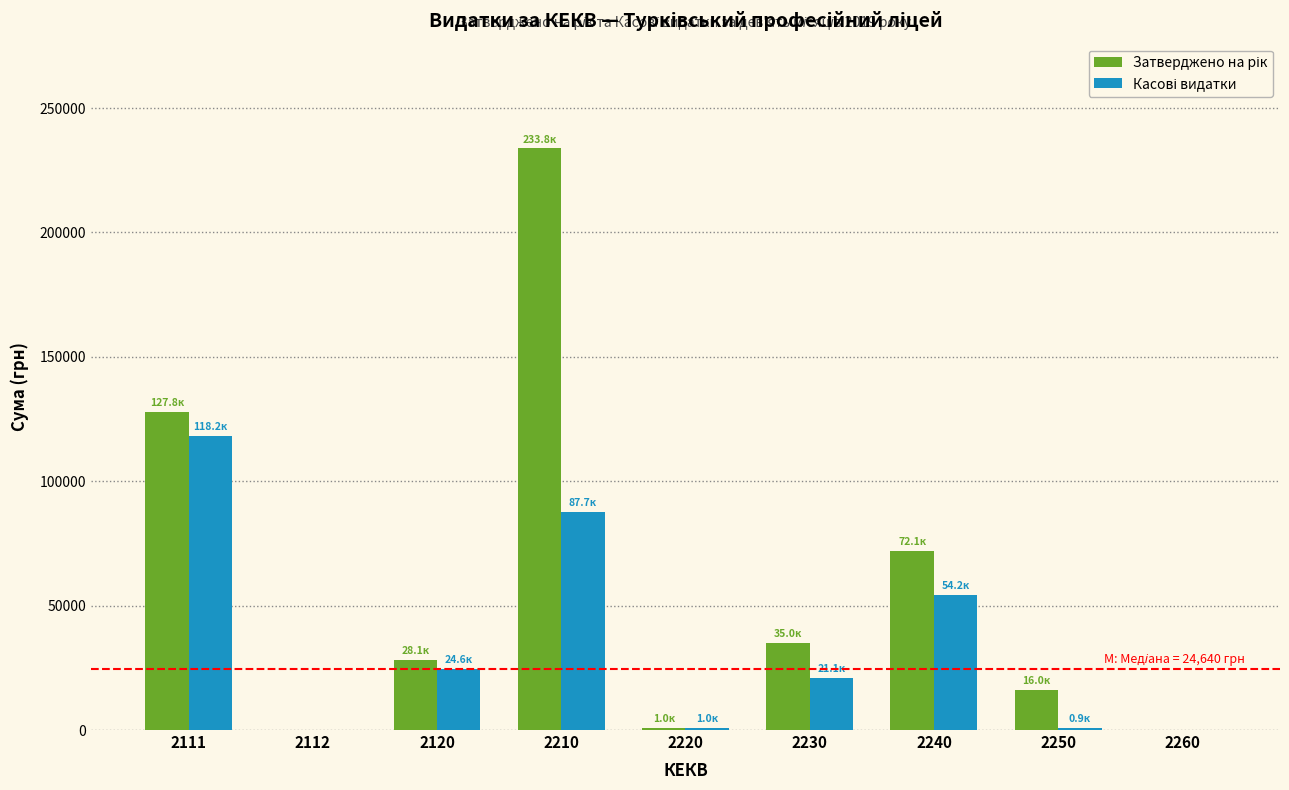

What is the greatest value displayed?

233806.6